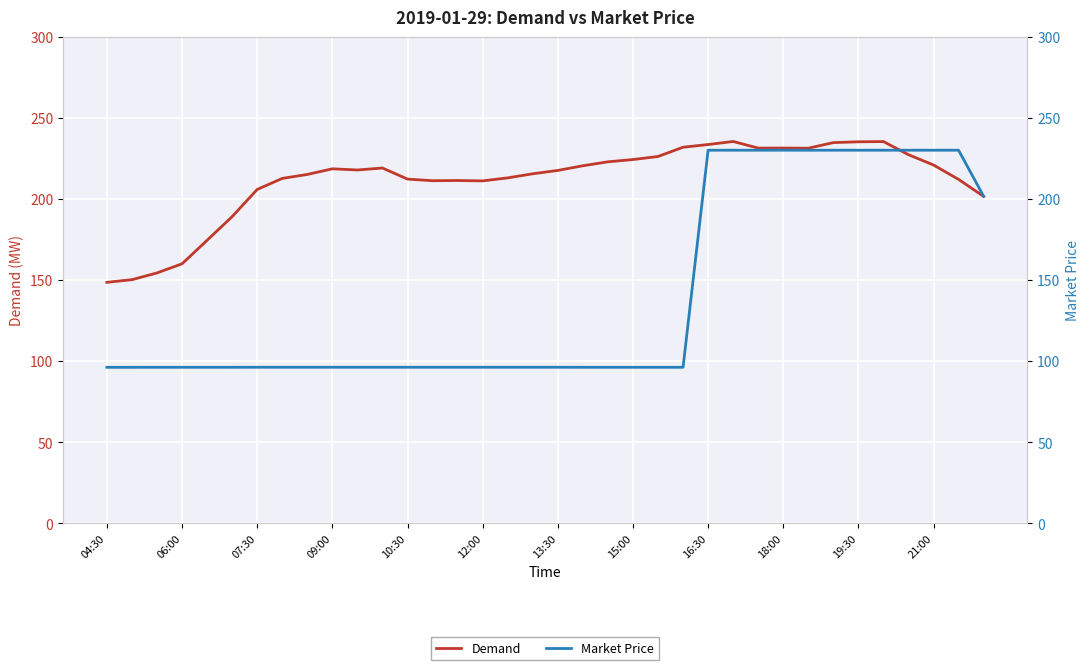

How many data points in Demand are less than 218?

18